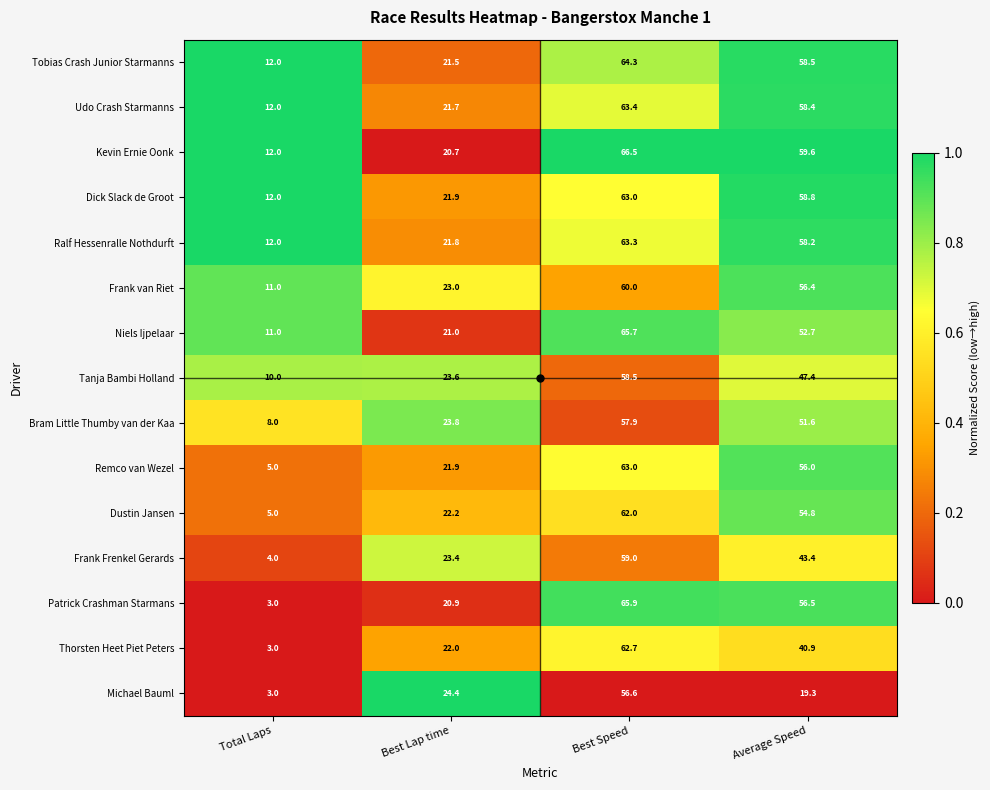

Which series has the widest spread of values?

Patrick Crashman Starmans